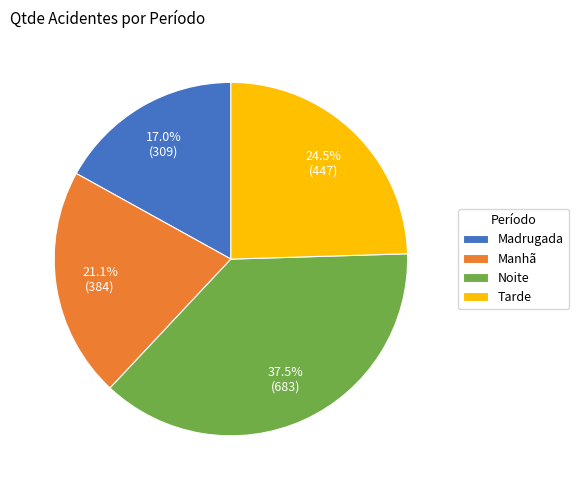

What is the largest slice in the pie chart?

Noite